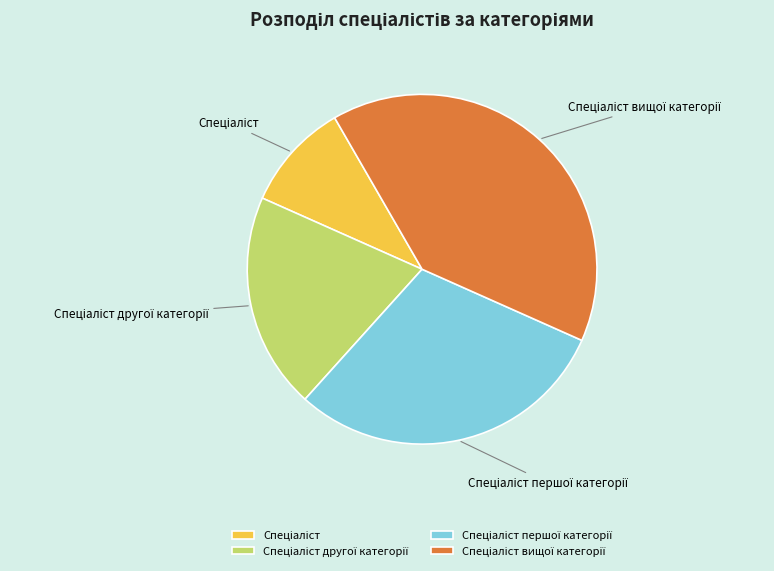

Does any single category account for the majority?

No